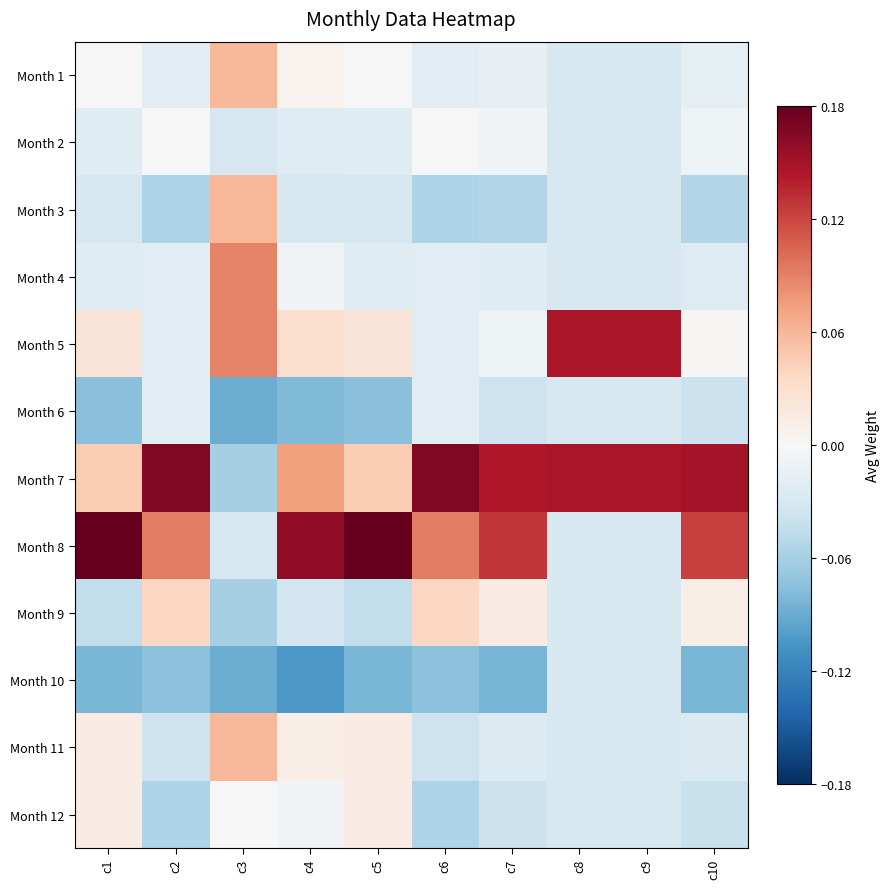

Count the number of data series in this chart.

12